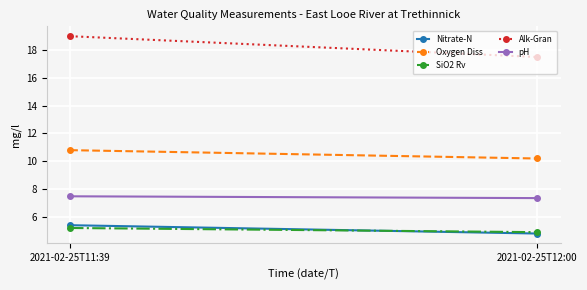

Rank the series at 2021-02-25T12:00 from highest to lowest value.

Alk-Gran, Oxygen Diss, pH, SiO2 Rv, Nitrate-N